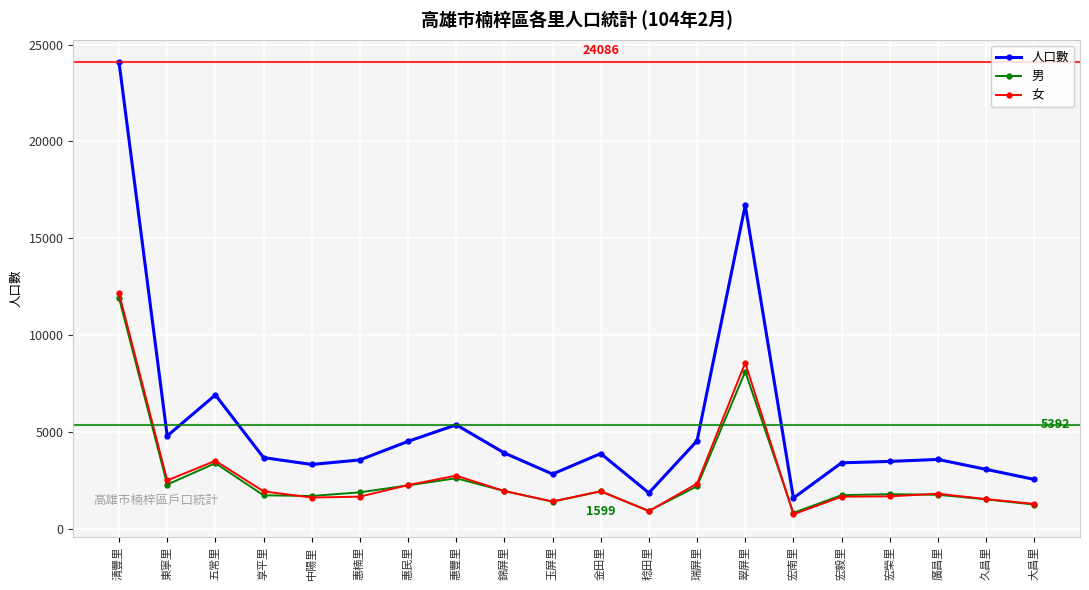

At which category does the chart reach its peak across all series?

清豐里